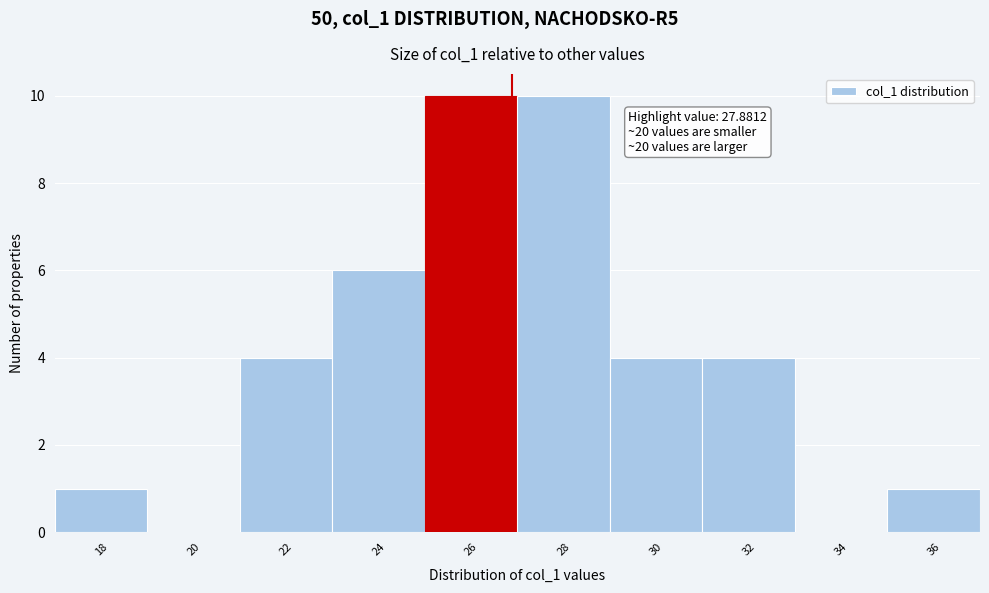

Reading left to right, transcribe all the data shown in this chart.

18=1	20=0	22=4	24=6	26=10	28=10	30=4	32=4	34=0	36=1